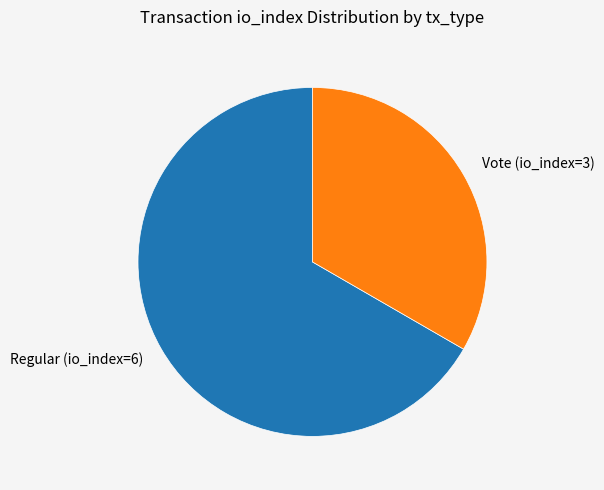

Which has a higher value, Vote (io_index=3) or Regular (io_index=6)?

Regular (io_index=6)